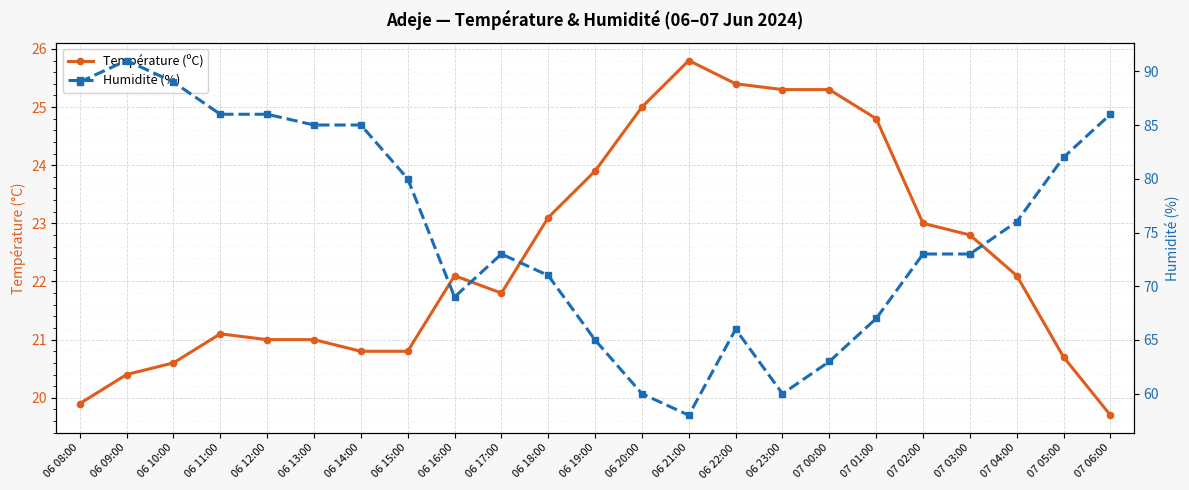

What is the difference between the maximum and second lowest values in the Humidité (%) series?

31.0